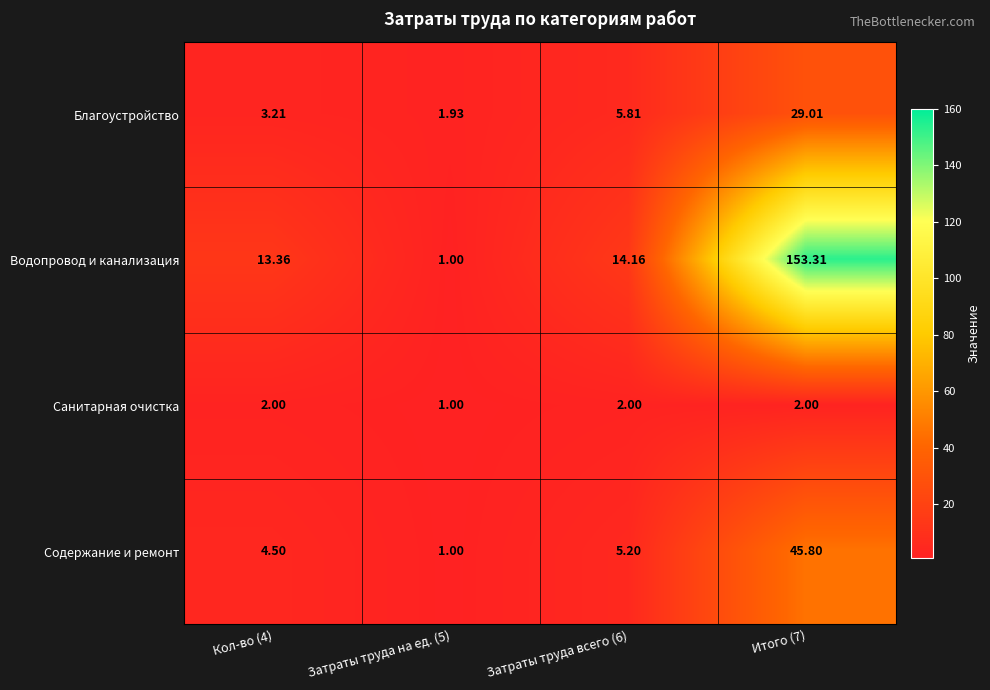

Count the number of categories in the chart.

4